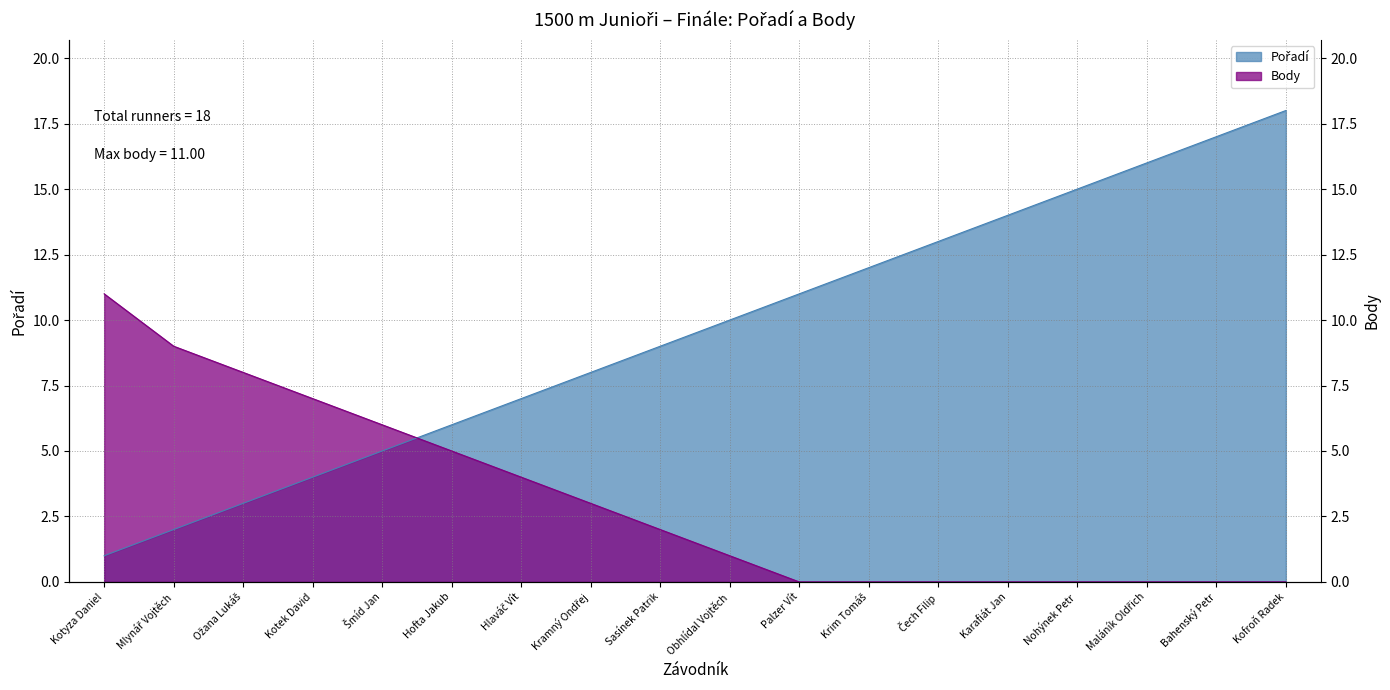

Is it true that Pořadí equals 9 at Nohýnek Petr?

False